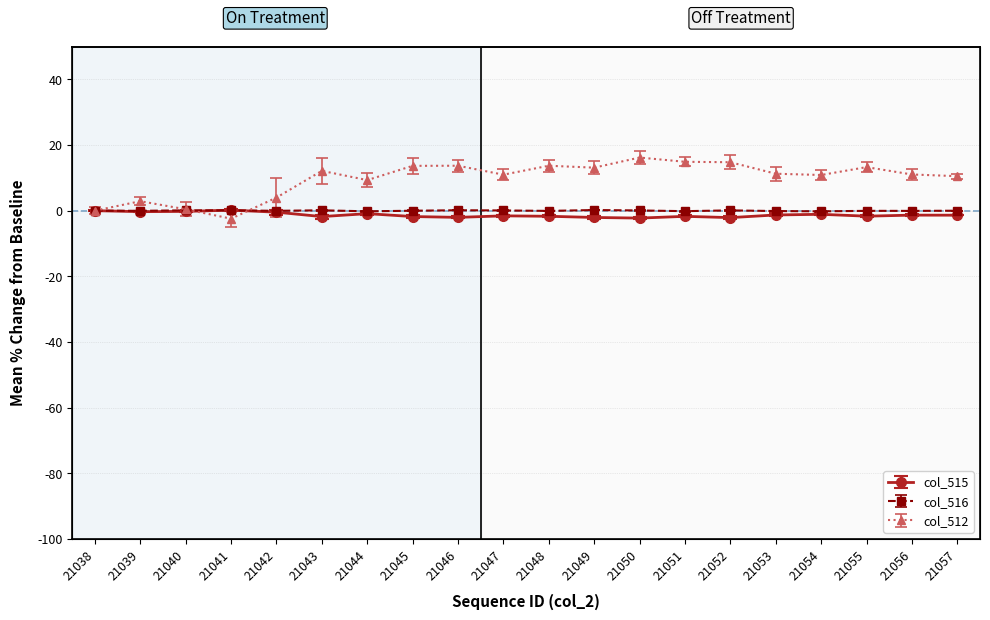

Rank the series by their maximum value, from lowest to highest.

col_515, col_516, col_512